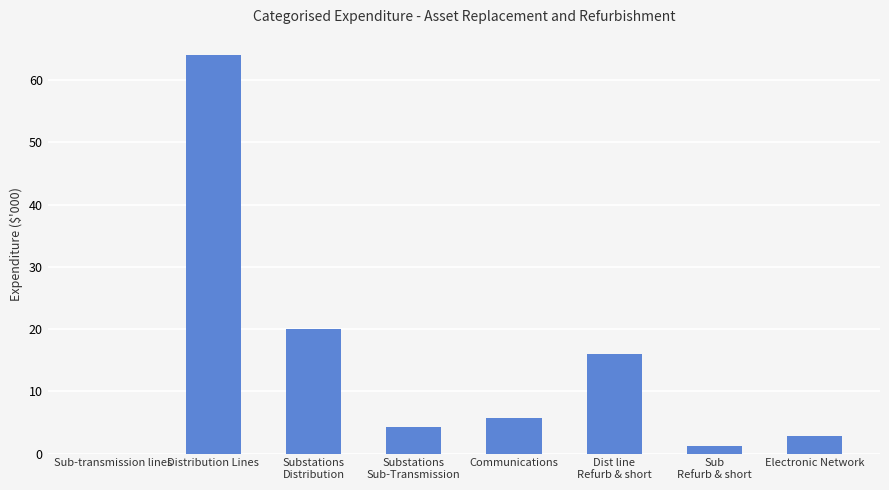

Where is the data nearest to the value 32?

Substations
Distribution